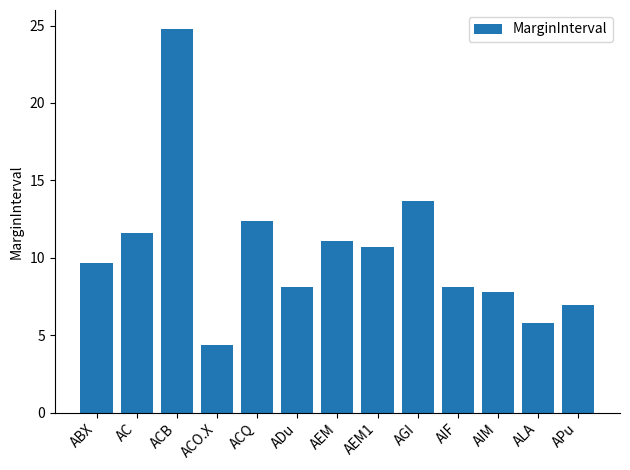

The chart shows a value of 5.6 at AGI. True or false?

False